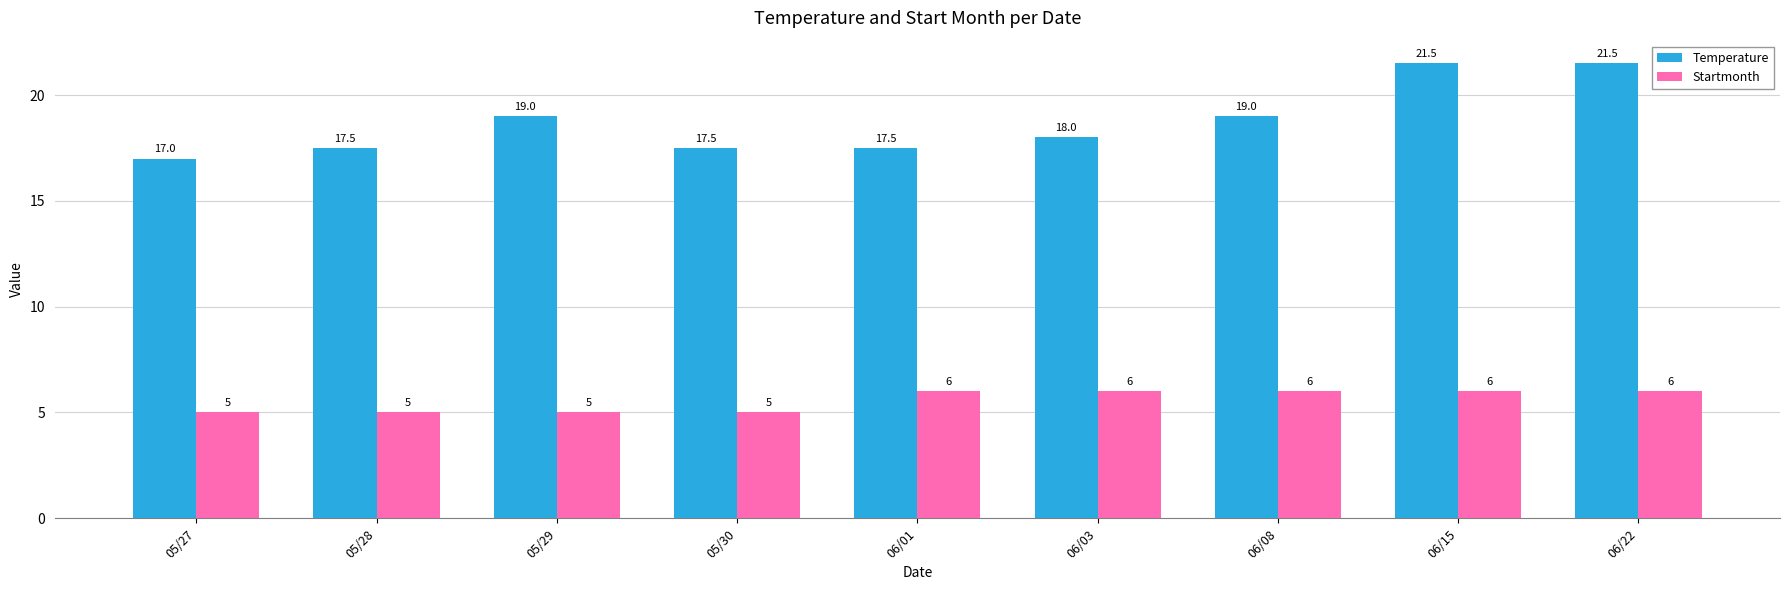

The Startmonth series shows 2.1 at 06/08. True or false?

False